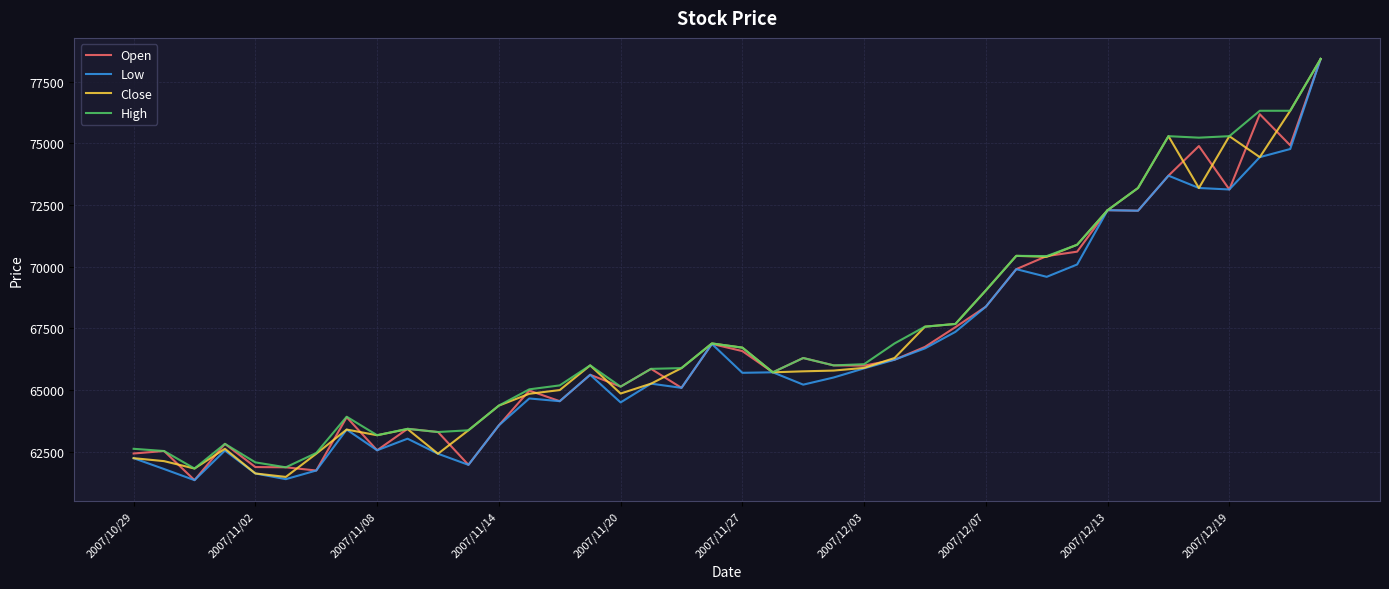

What is the minimum value for High?

61820